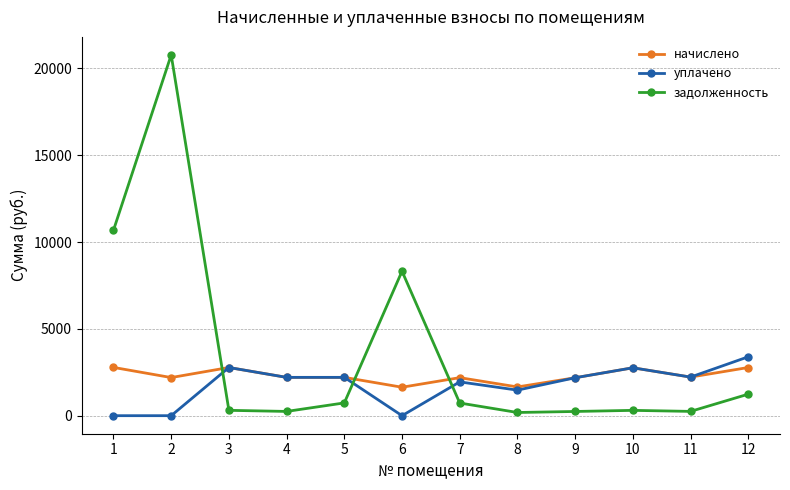

Between which two adjacent categories do начислено and задолженность first intersect?

2 and 3